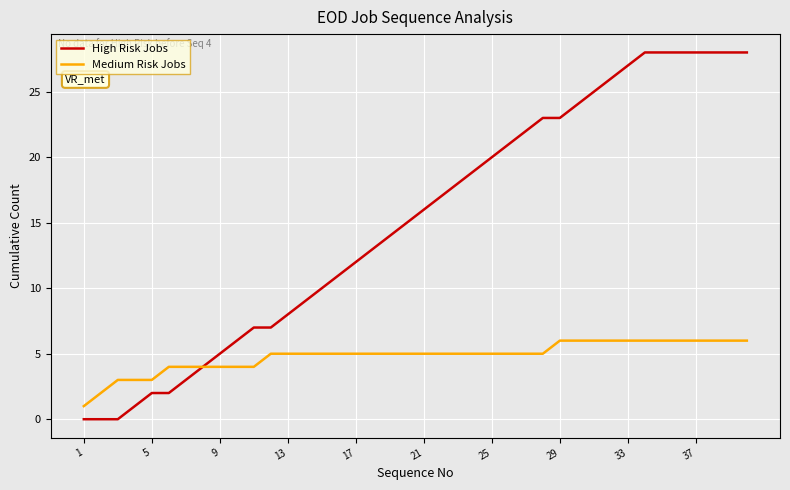

At how many categories does at least one series exceed 0?

40